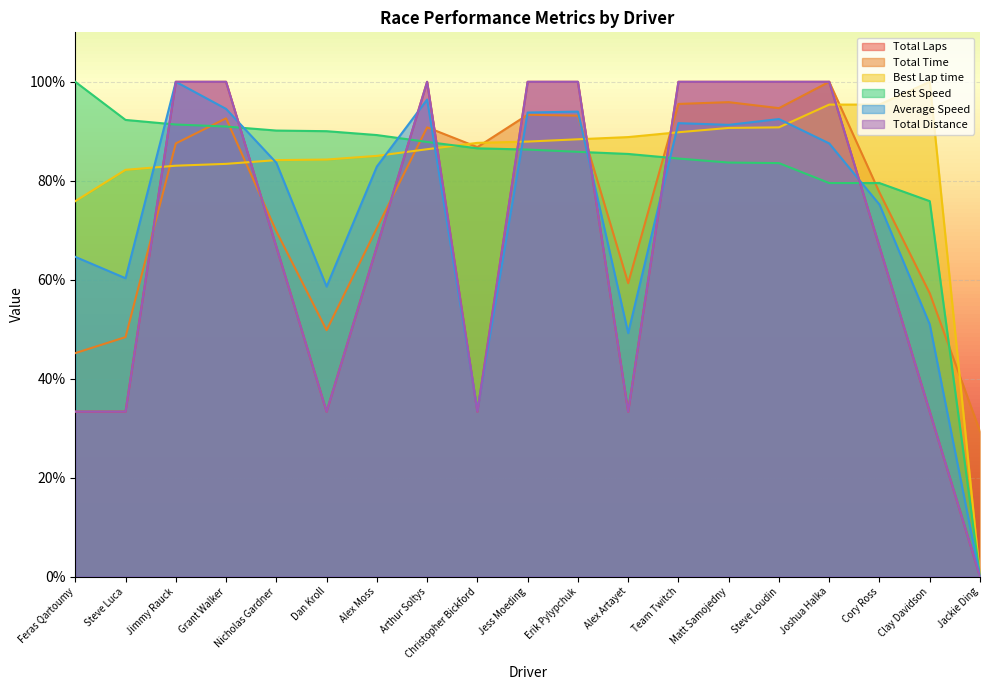

The value of Average Speed at Erik Pylypchuk is 94.0. True or false?

True